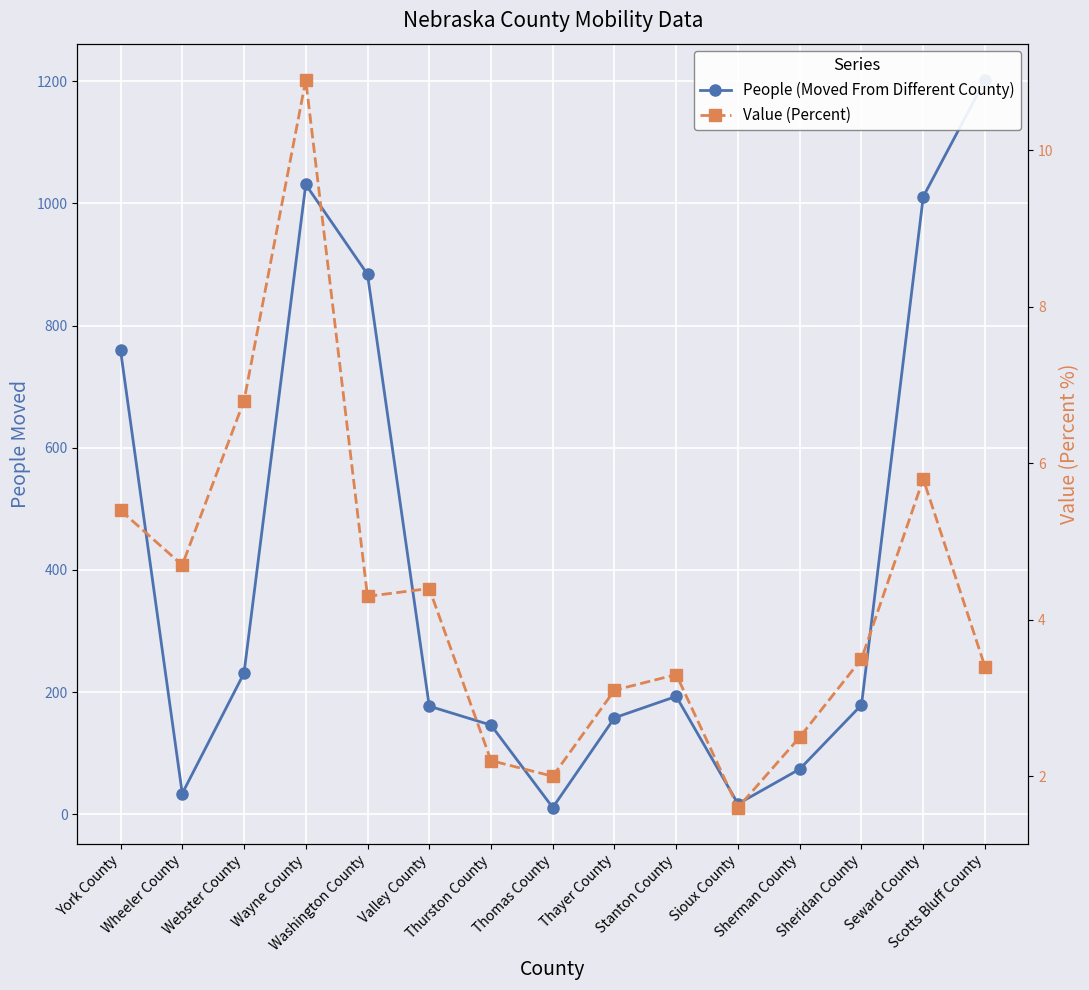

At Thayer County, list the series in order from largest to smallest.

People (Moved From Different County), Value (Percent)